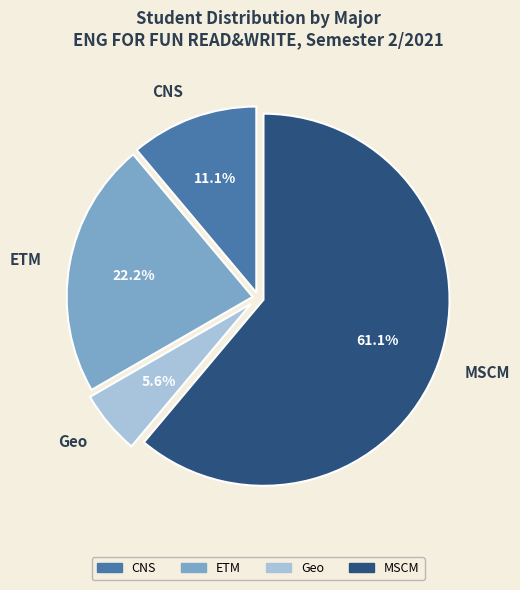

To the nearest percent, what is the difference between the largest and smallest slice percentages?

56%